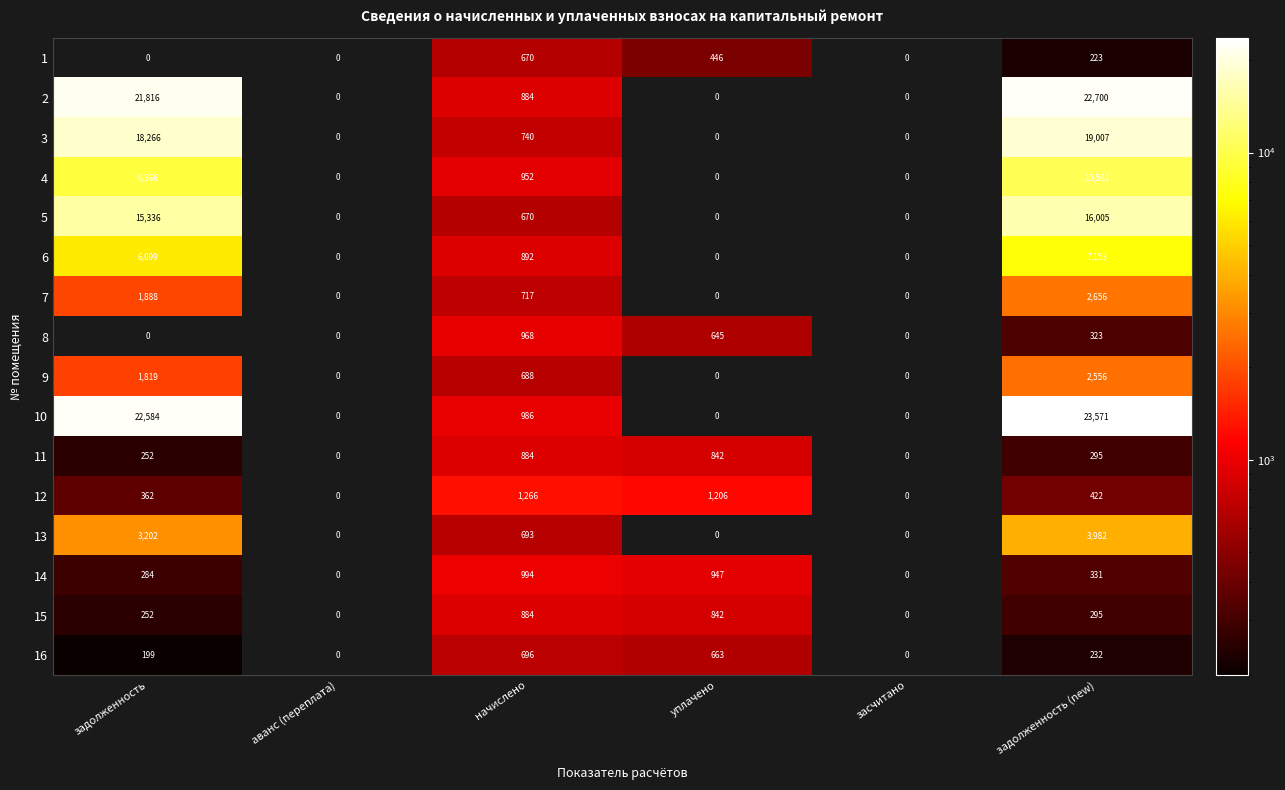

Which series has the widest spread of values?

10